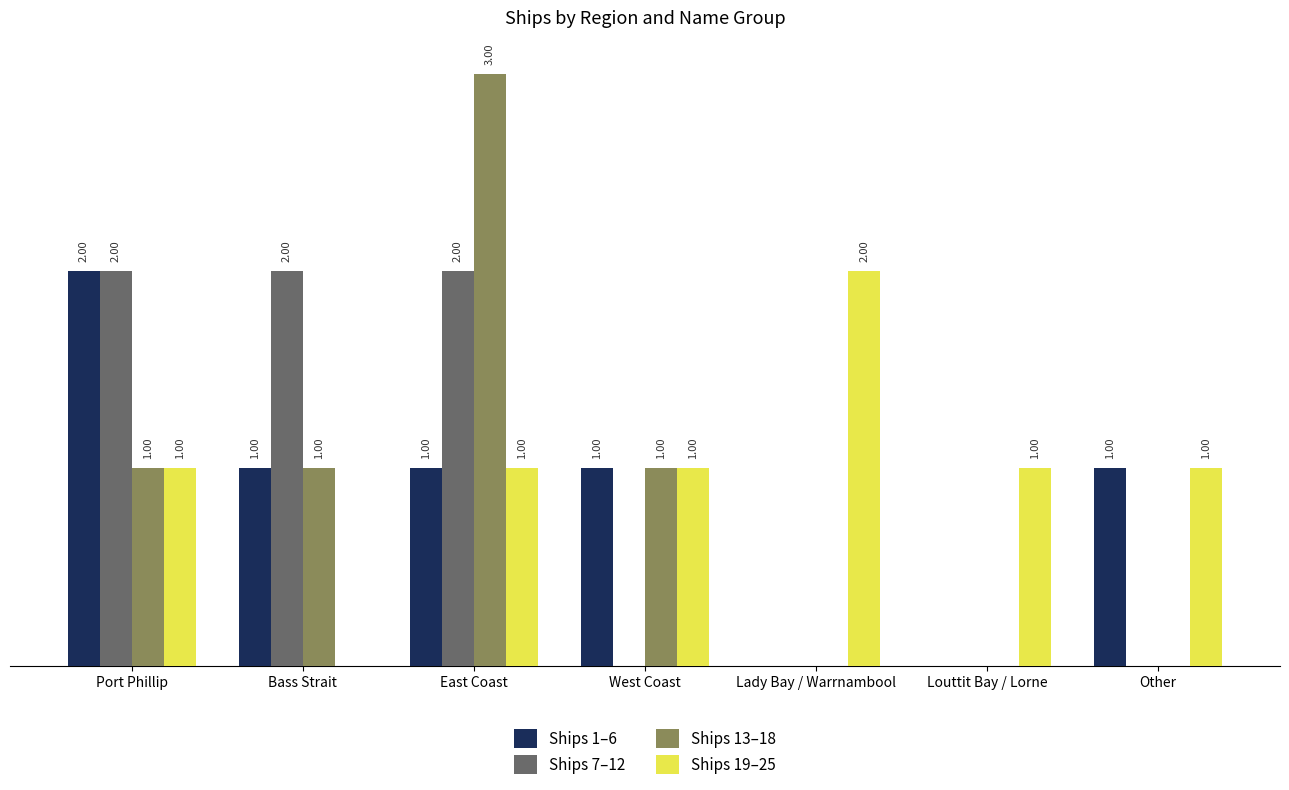

At which category does the chart reach its peak across all series?

East Coast